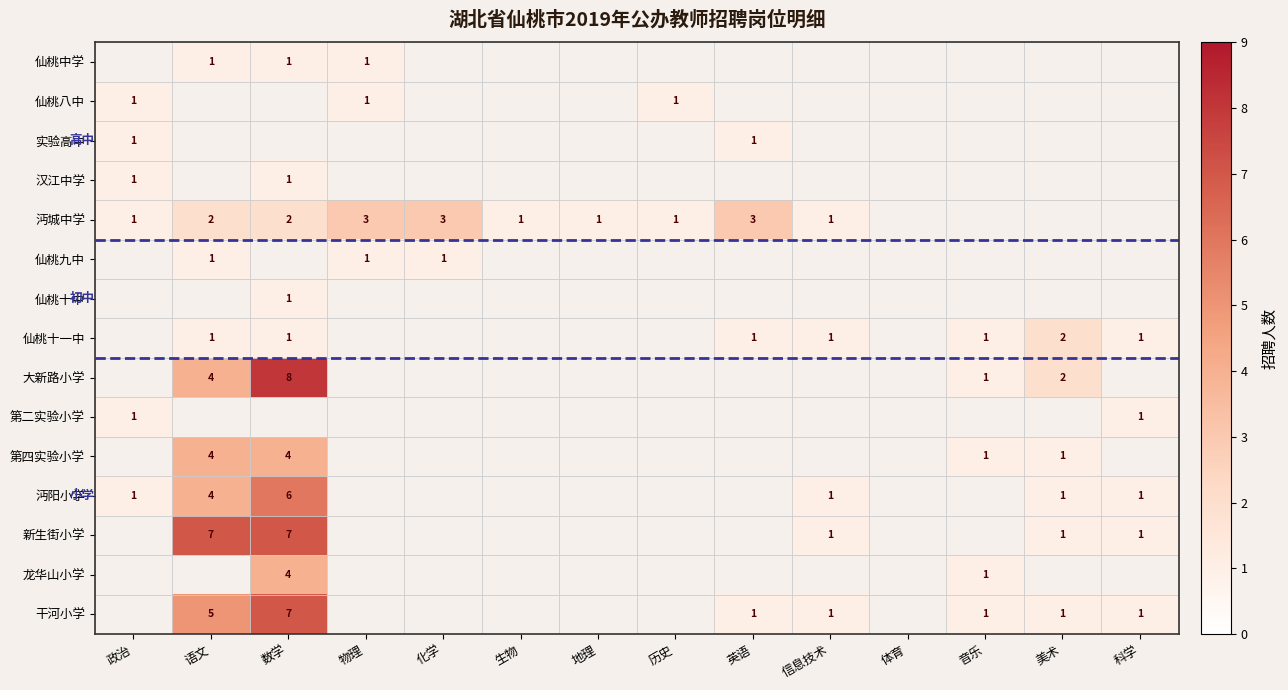

The 第四实验小学 series shows 2 at 语文. True or false?

False